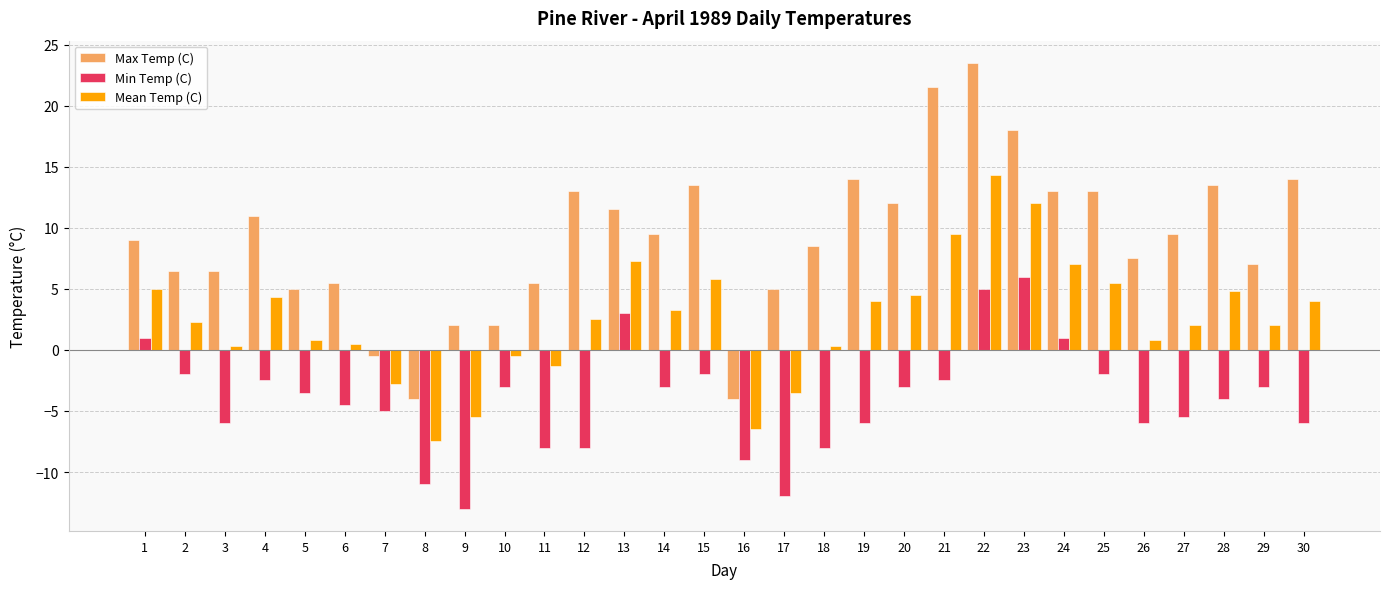

How many negative values does the Min Temp (C) series have?

25